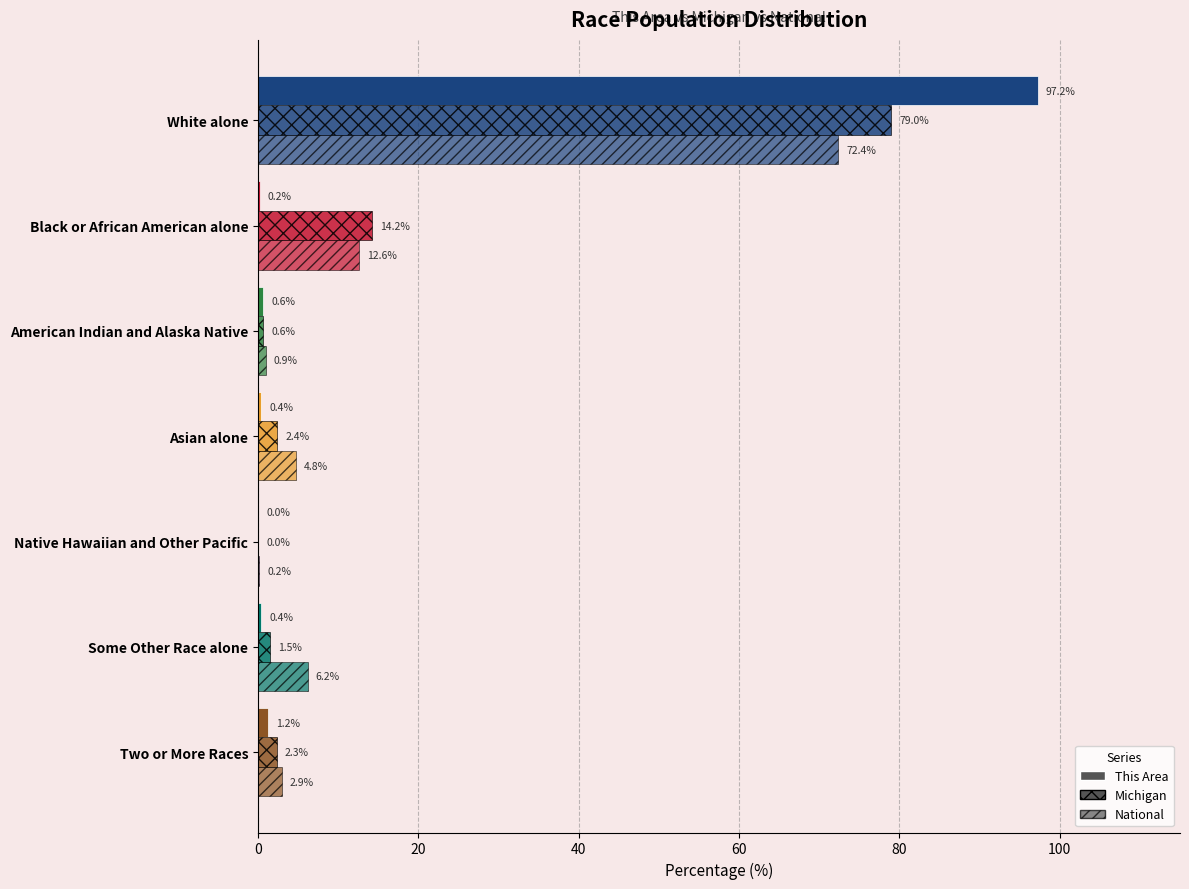

Which series has the widest spread of values?

This Area